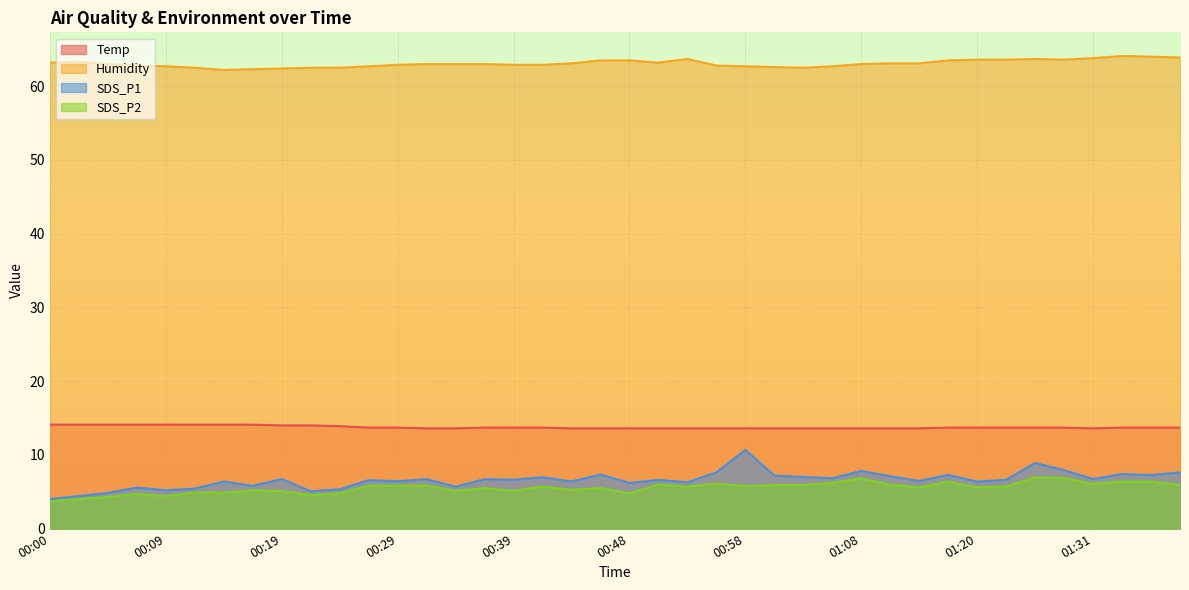

What is the average value of the SDS_P2 series?

5.5